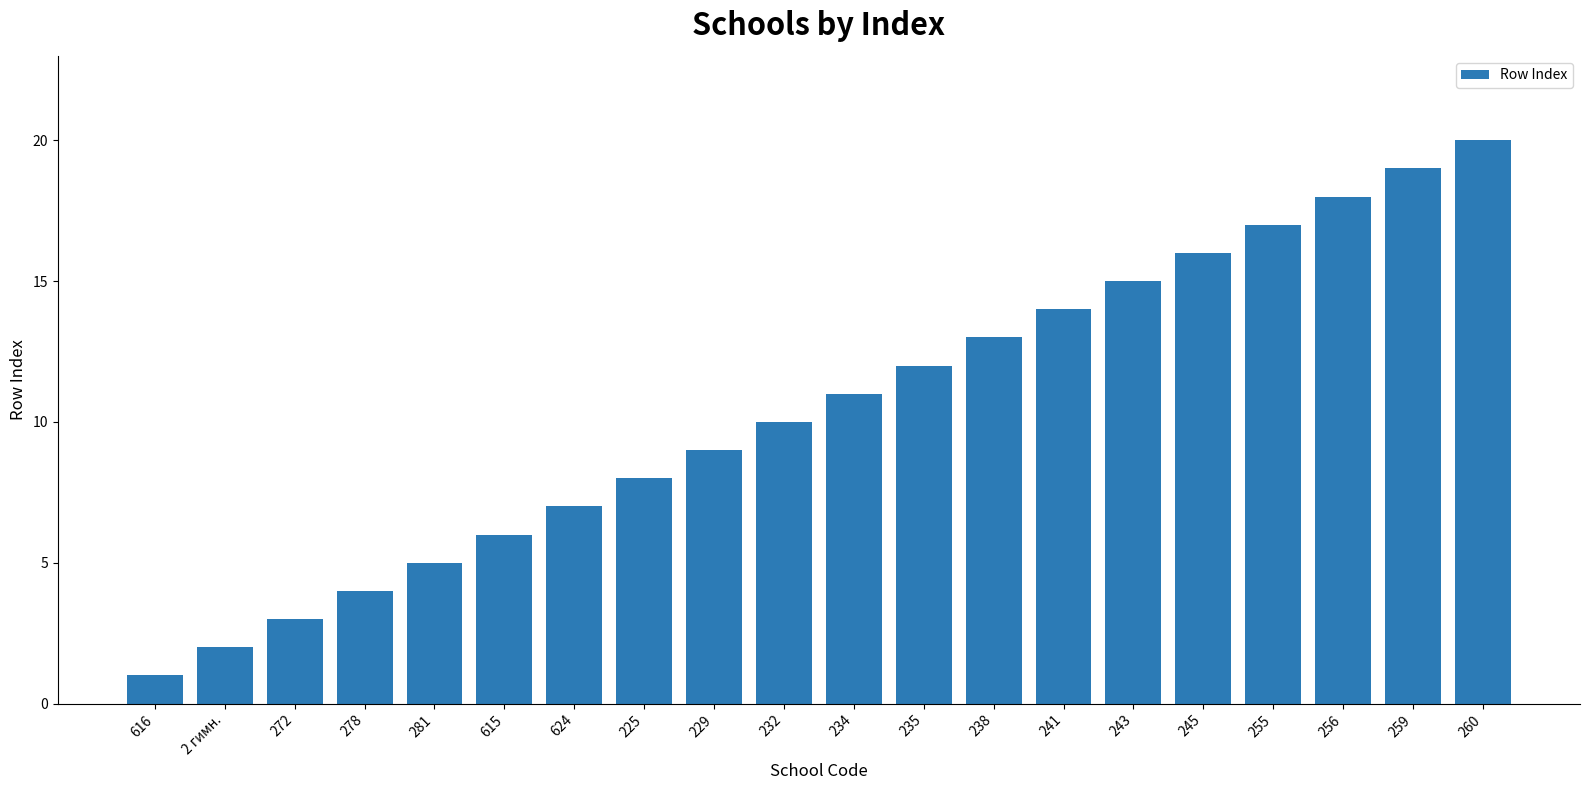

What is the label of the 8th bar from the right?

238